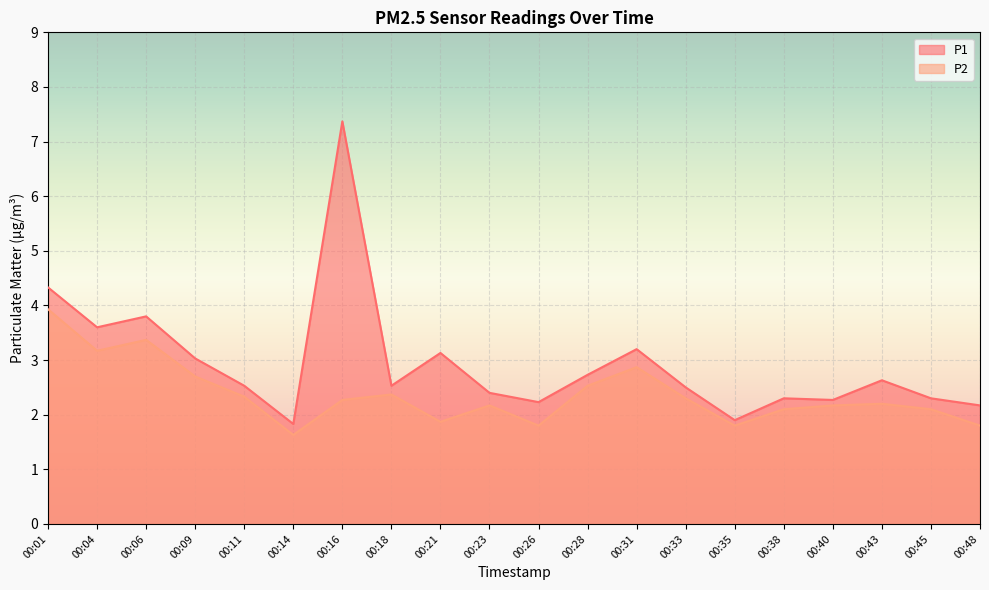

What is the maximum value for P1?

7.4